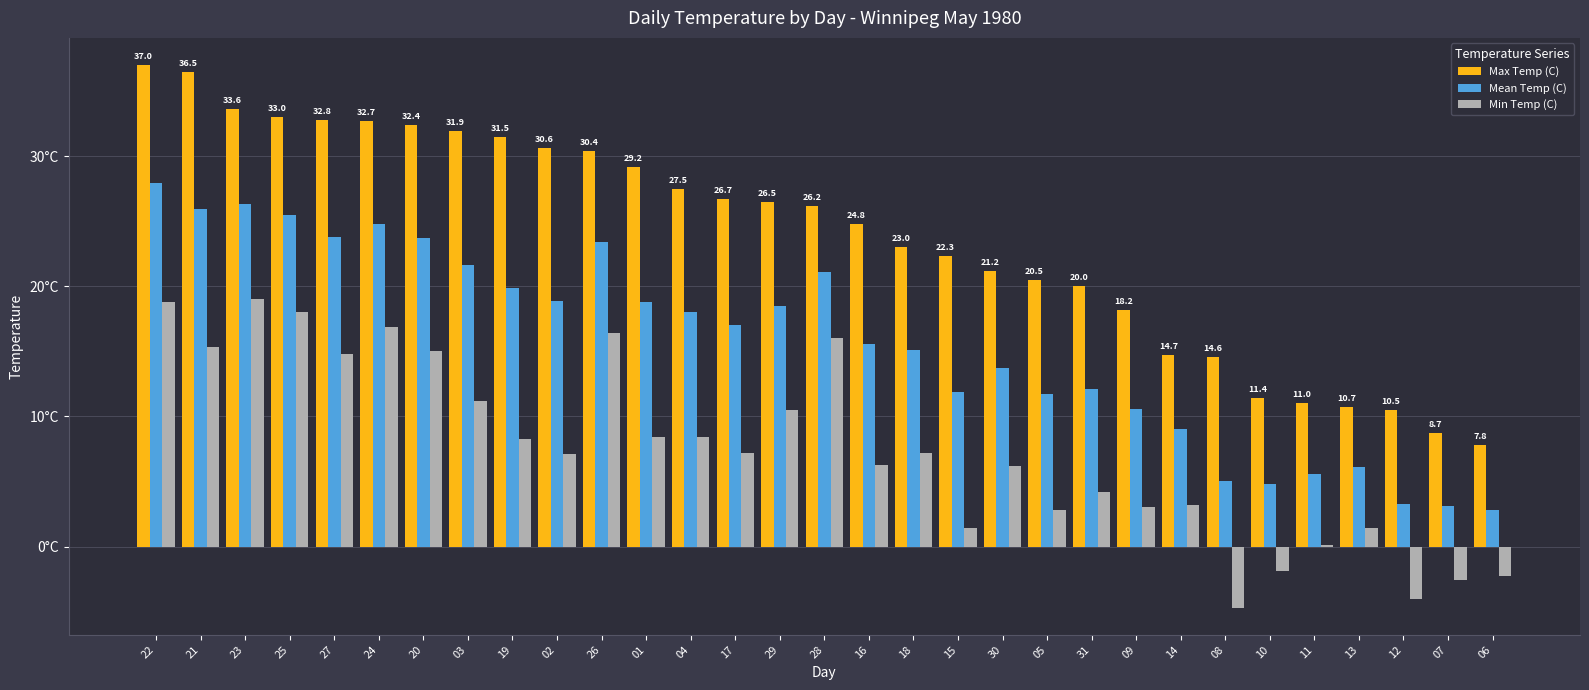

What is the approximate value of Max Temp (C) at 03?

31.9